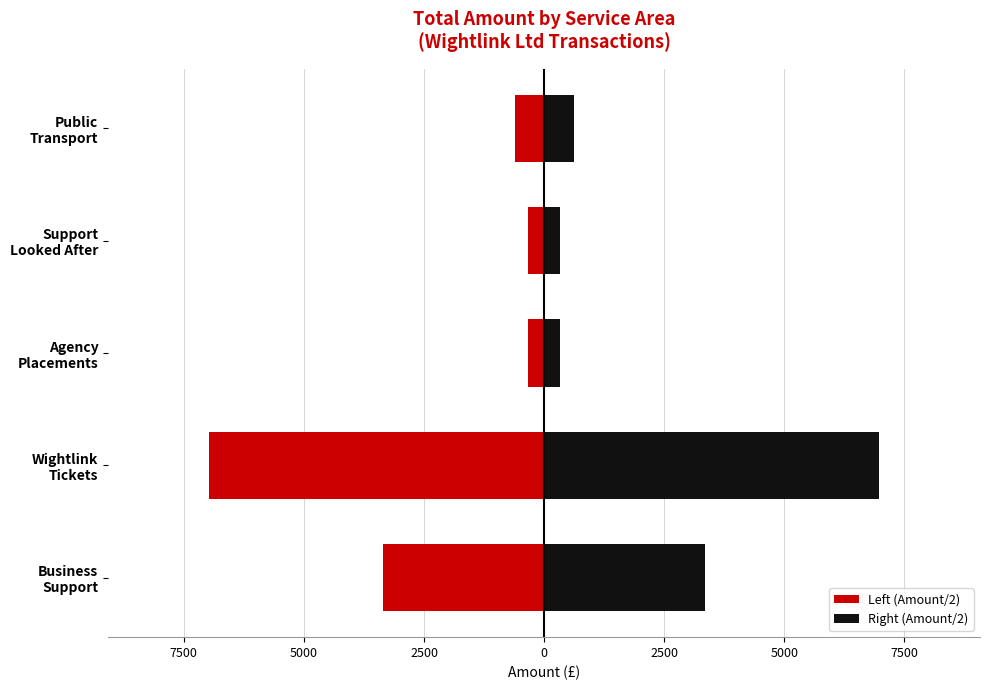

What is the value of the Right (Amount/2) bar at the 1st from the left?

3359.4